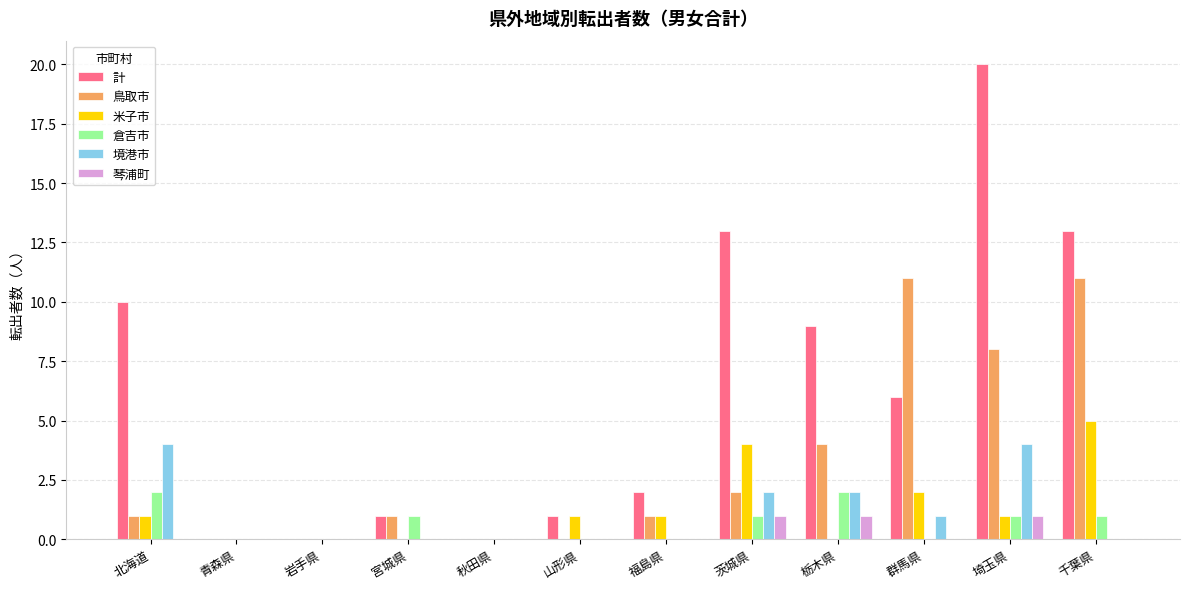

True or false: 米子市 has a value of 2 at 群馬県.

True